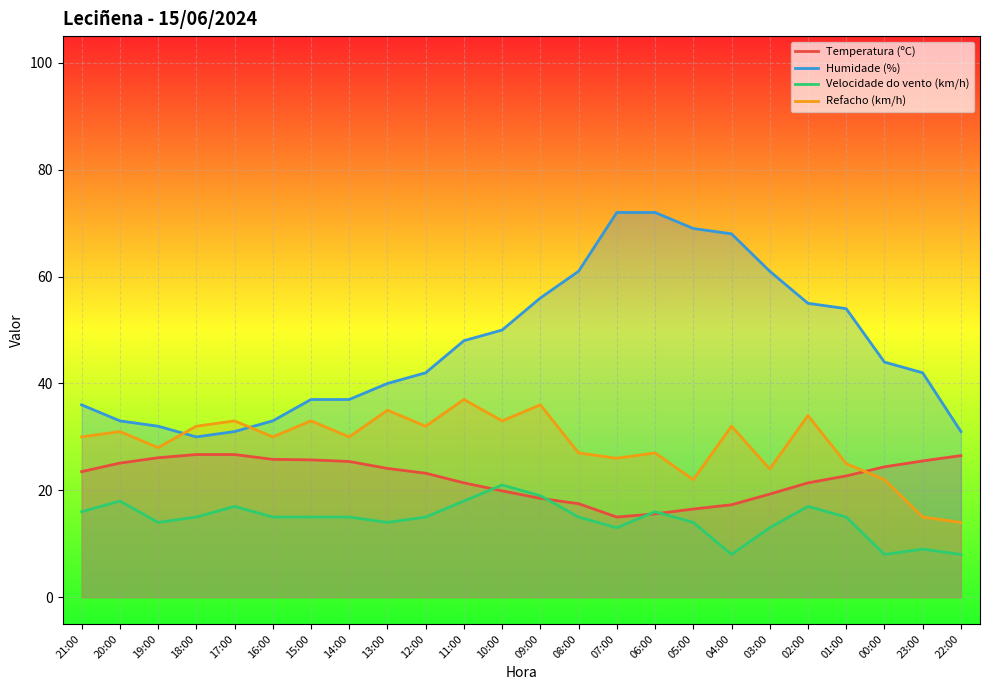

True or false: Temperatura (ºC) has more than 1 points higher than both neighbors.

False